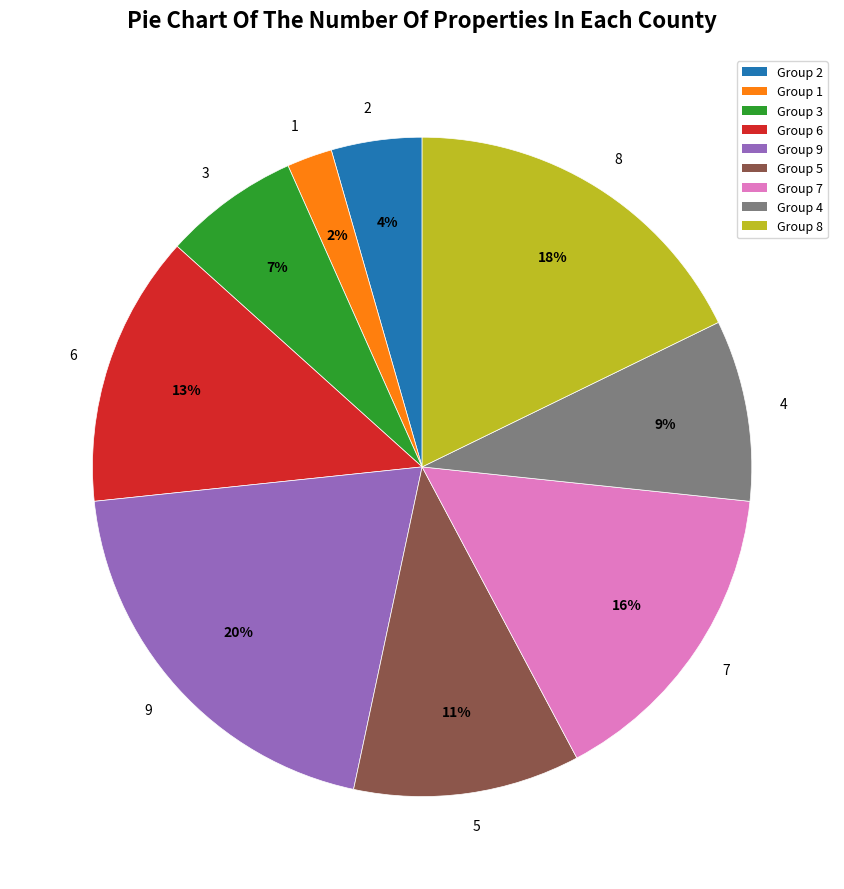

To the nearest percent, what is the combined percentage of 9 and 7?

36%